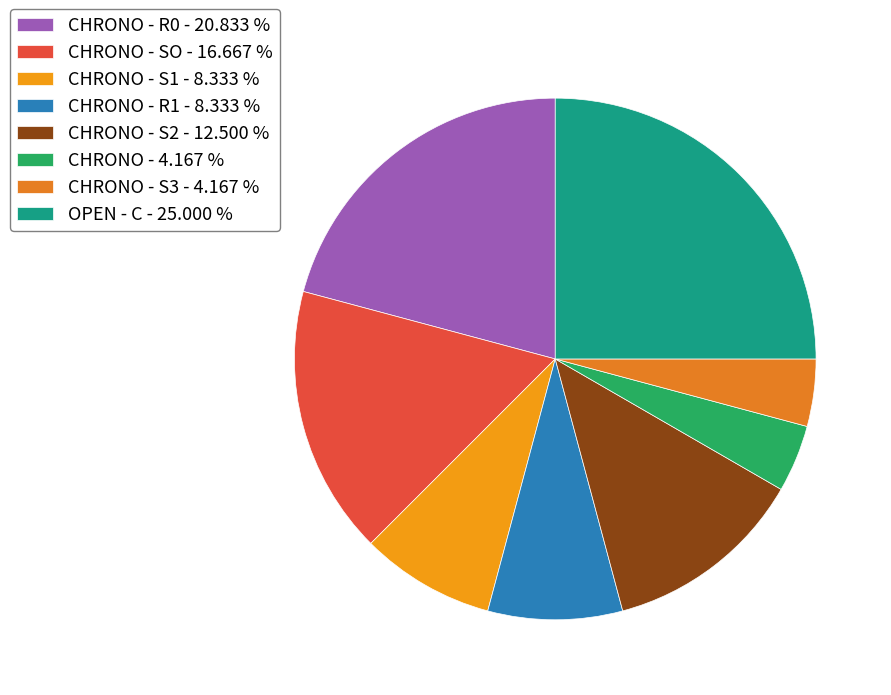

Does any single category account for the majority?

No